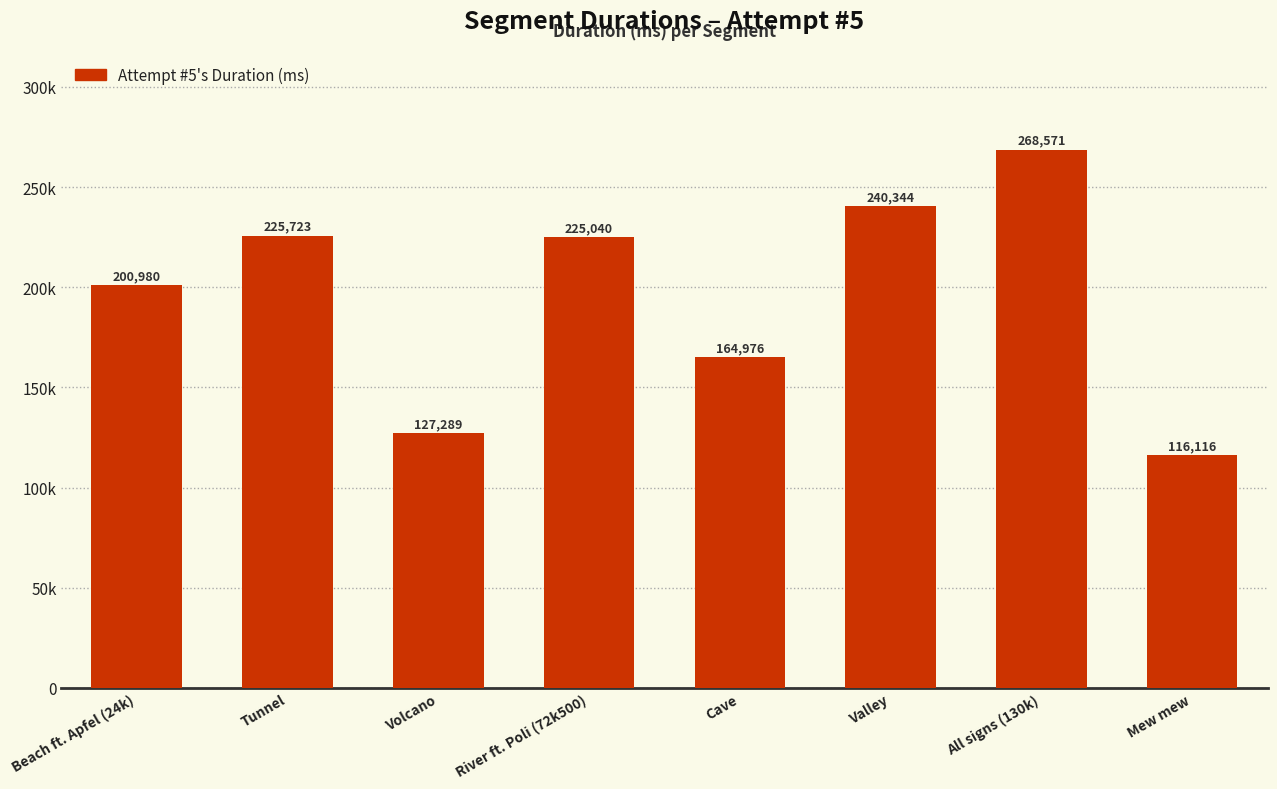

Does the chart contain any negative values?

No